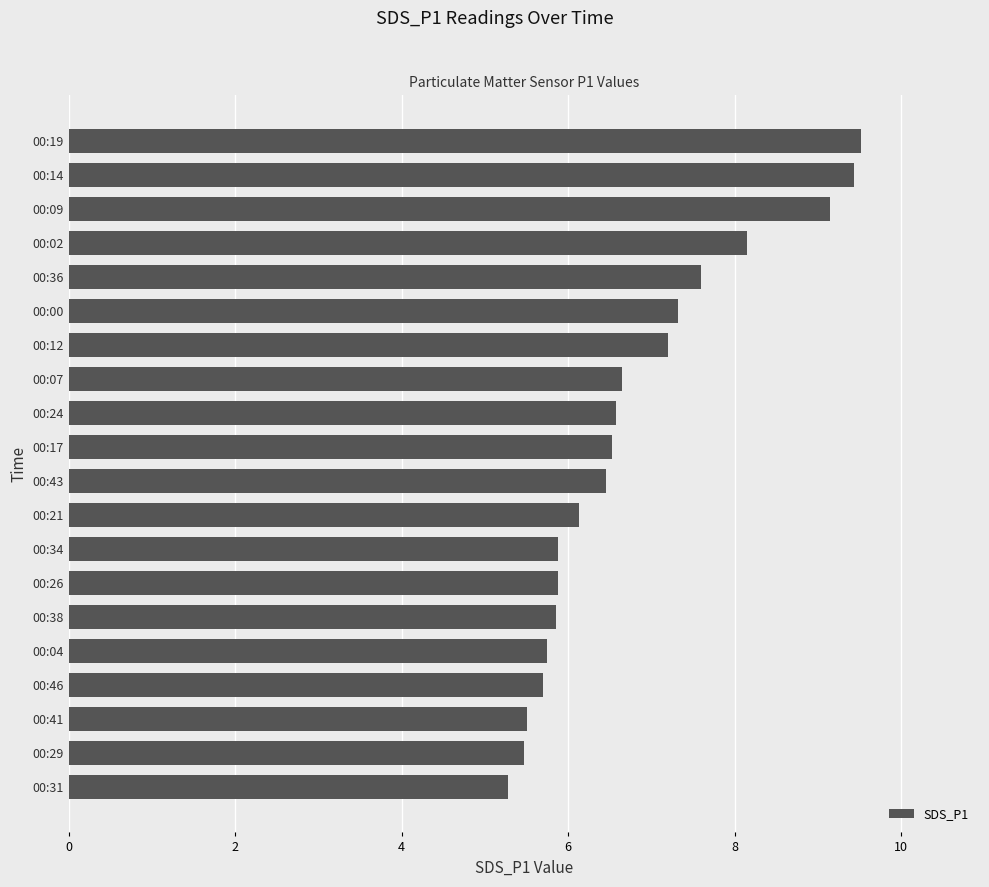

The chart shows a value of 9.4 at 00:14. True or false?

True